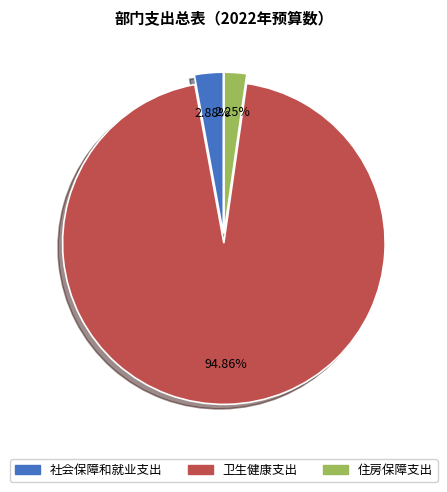

What is the total percentage of 社会保障和就业支出 and 卫生健康支出?

97.7%